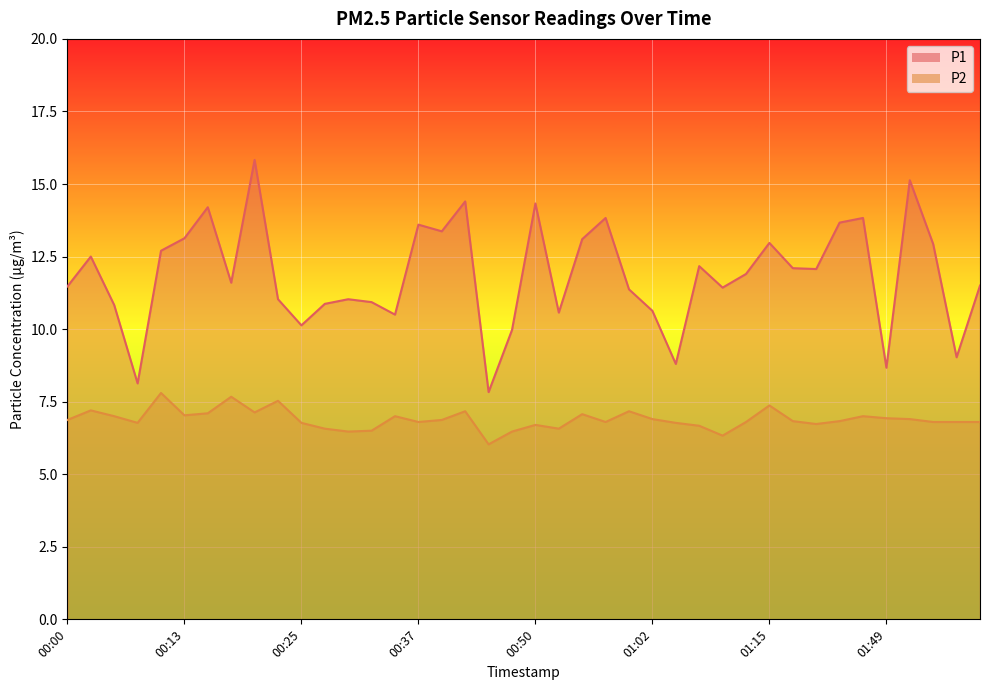

What is the value of the P2 point at the 26th from the left?

6.9